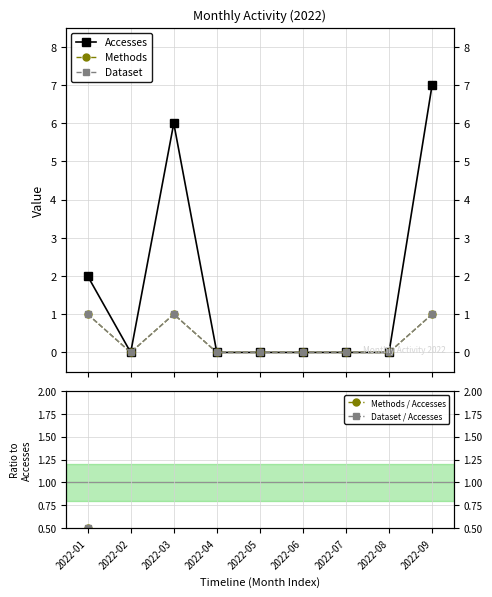

The value of Dataset at 2022-01 is 1.0. True or false?

True